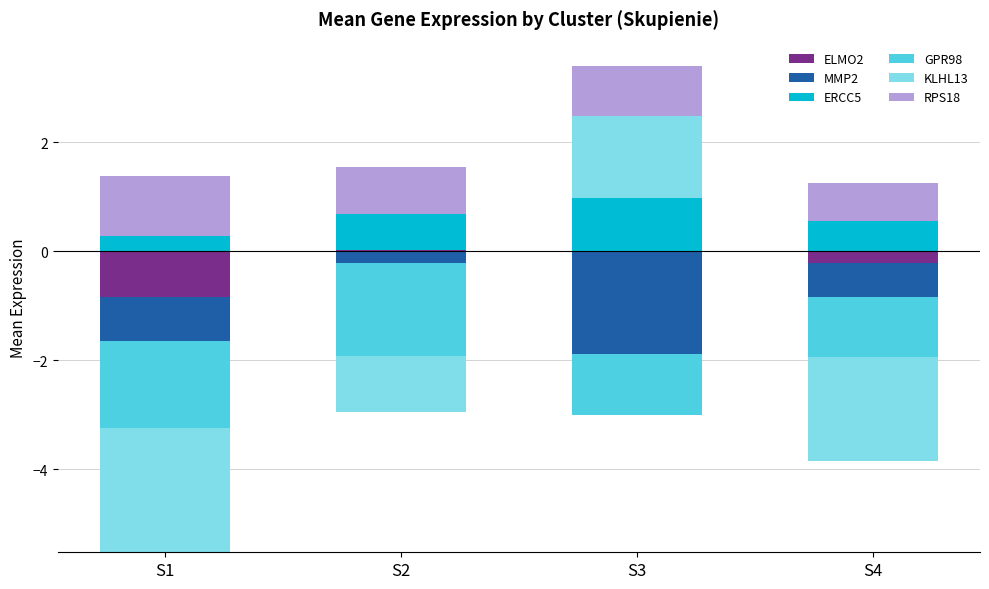

At which category is the sum across all series the highest?

S3